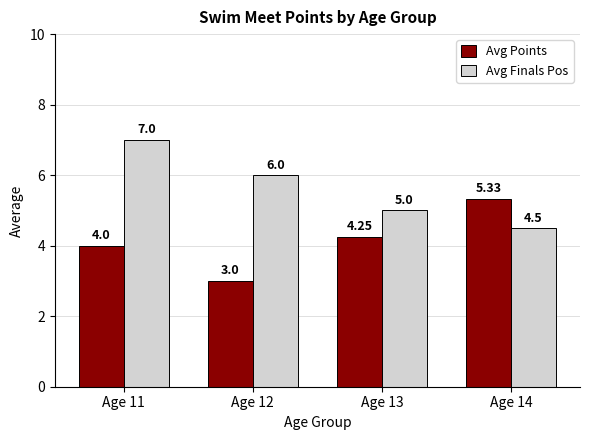

Is the value of Avg Finals Pos at Age 12 greater than the value of Avg Points at Age 13?

Yes